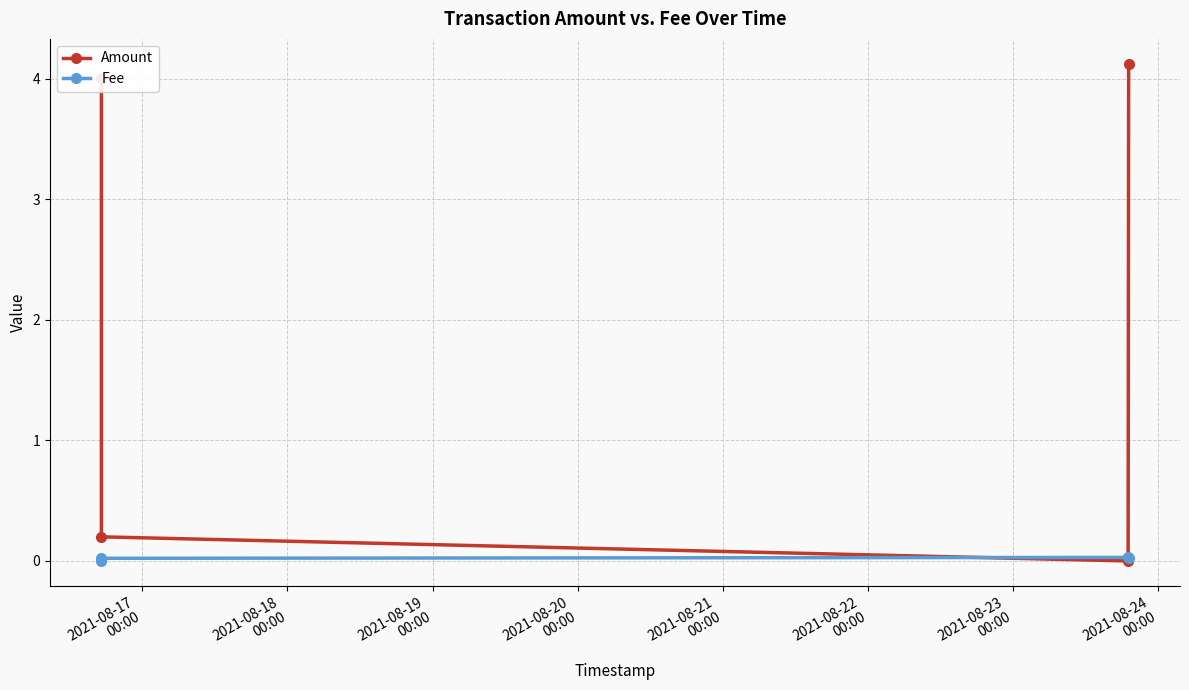

How many data points does each series have?

4